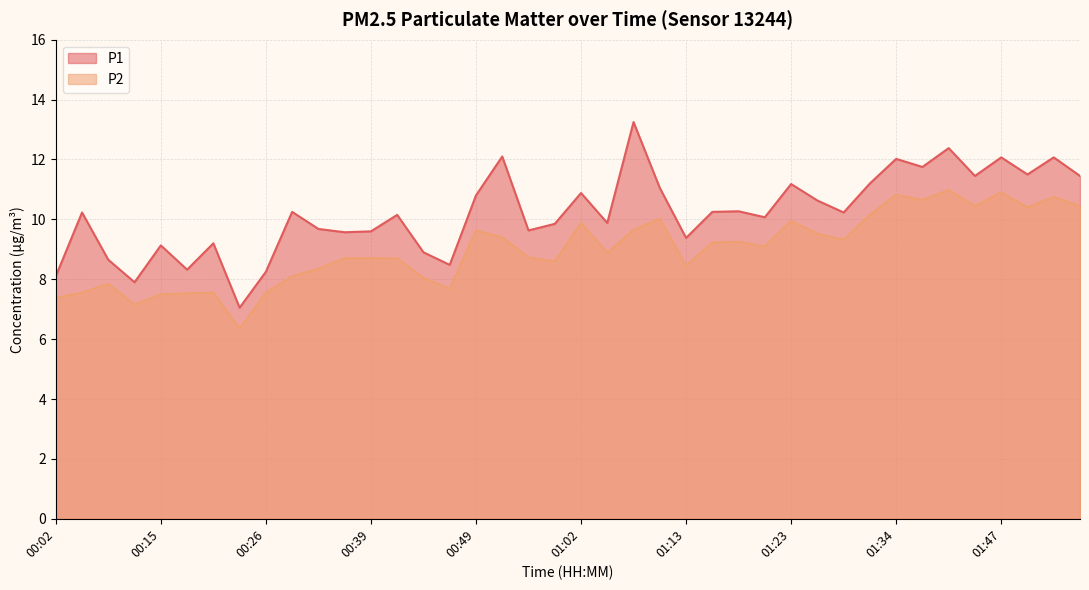

At which label does P2 first exceed 9?

00:49